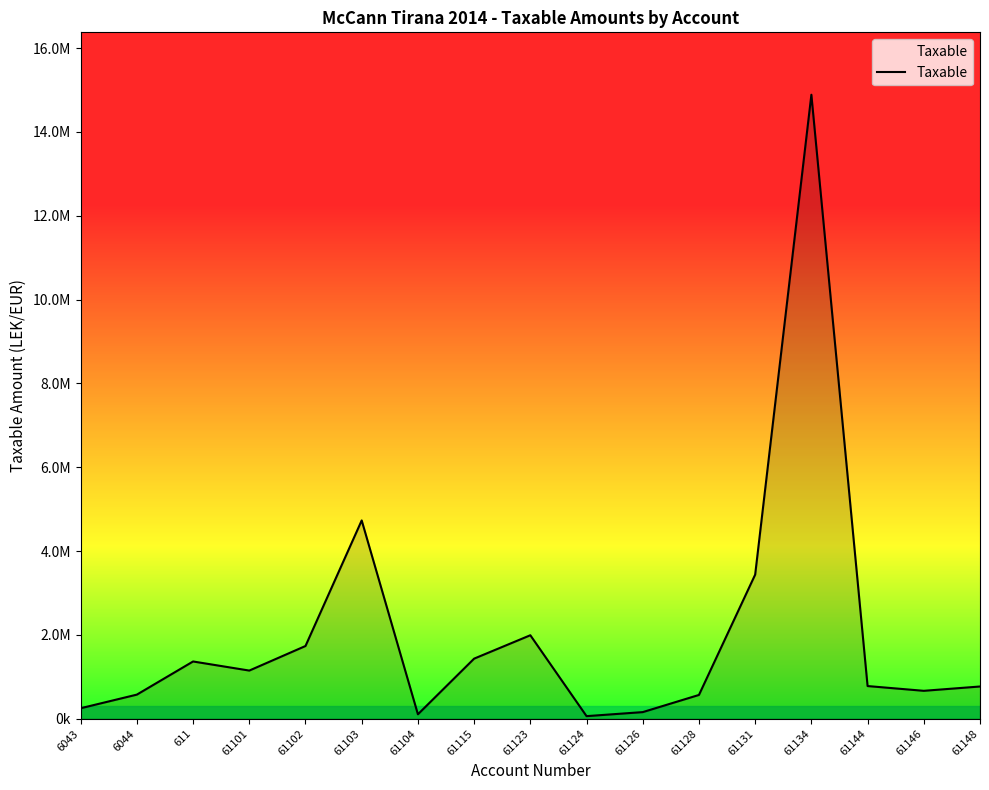

At which category does the data reach its first local peak?

611